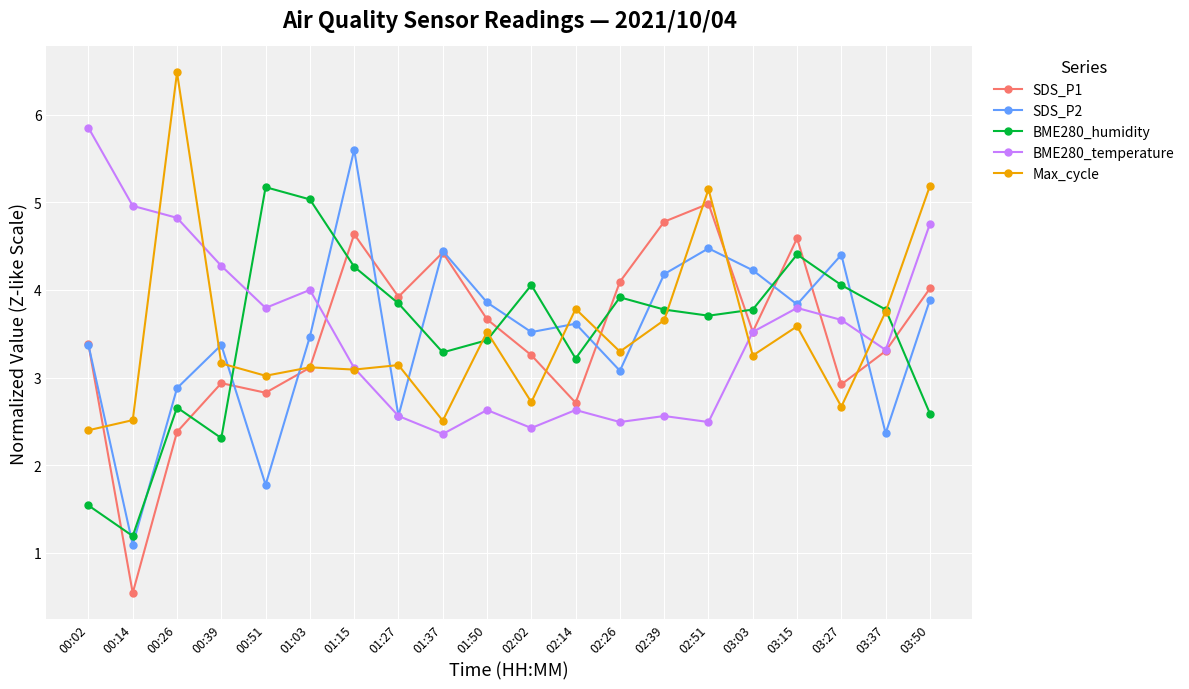

What is the total value across all series at 00:26?

19.2